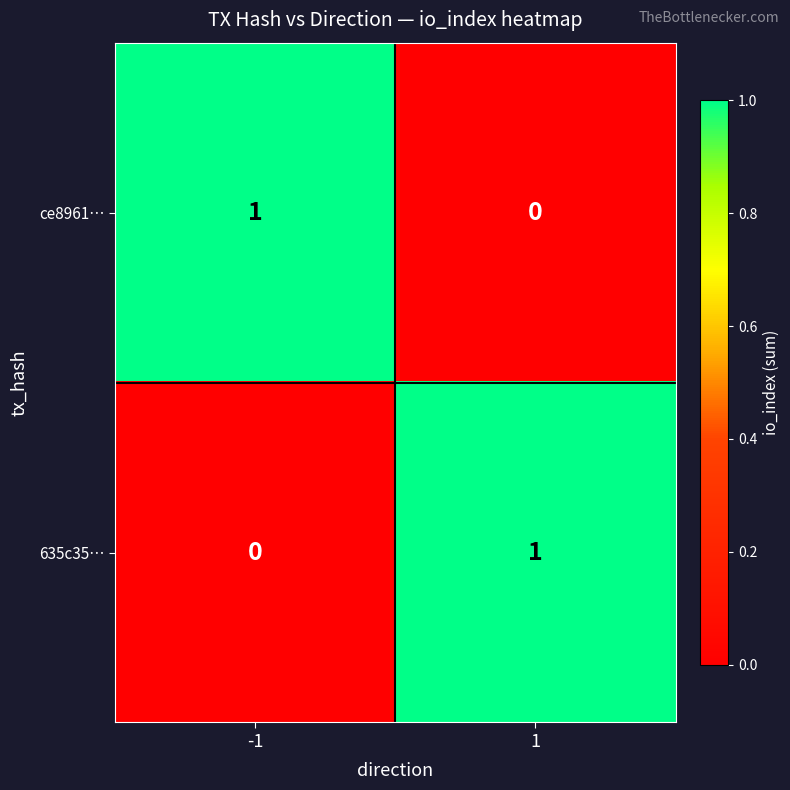

The 635c35… series shows 1 at 1. True or false?

True